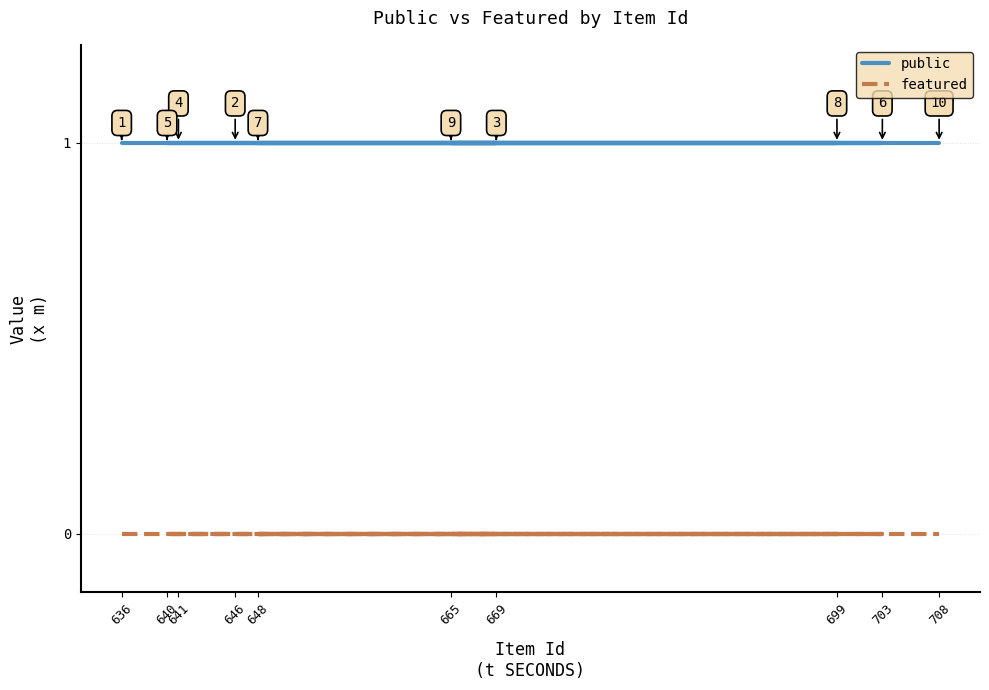

Which series has the widest spread of values?

public